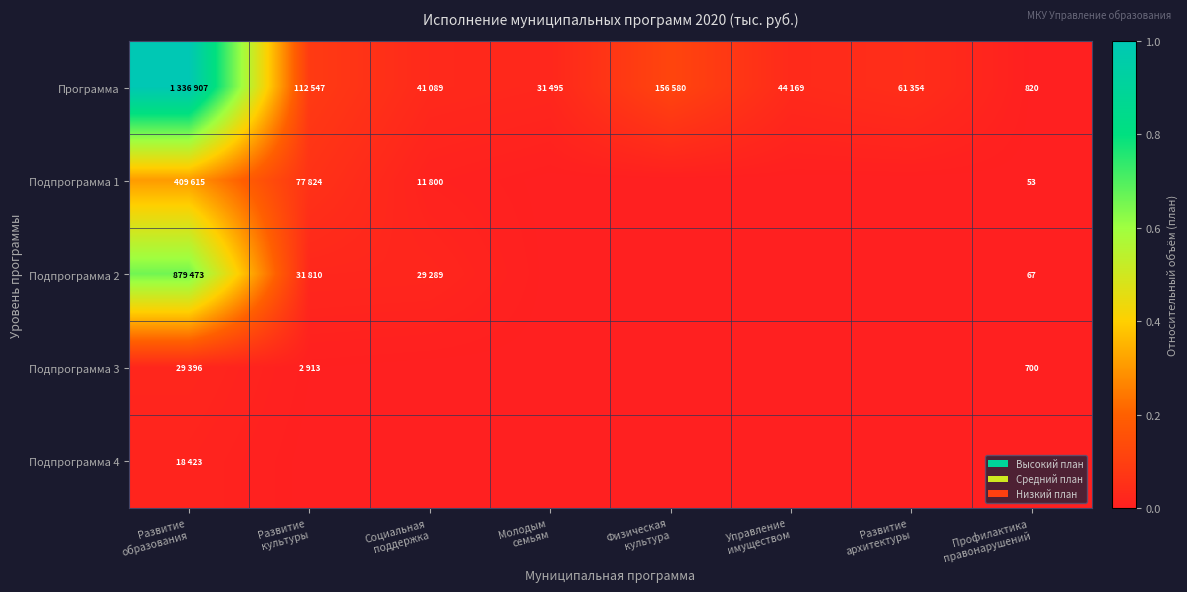

List the labels in order of Подпрограмма 2 value, largest first.

Развитие образования, Развитие культуры, Социальная поддержка, Профилактика правонарушений, Молодым семьям, Физическая культура, Управление имуществом, Развитие архитектуры